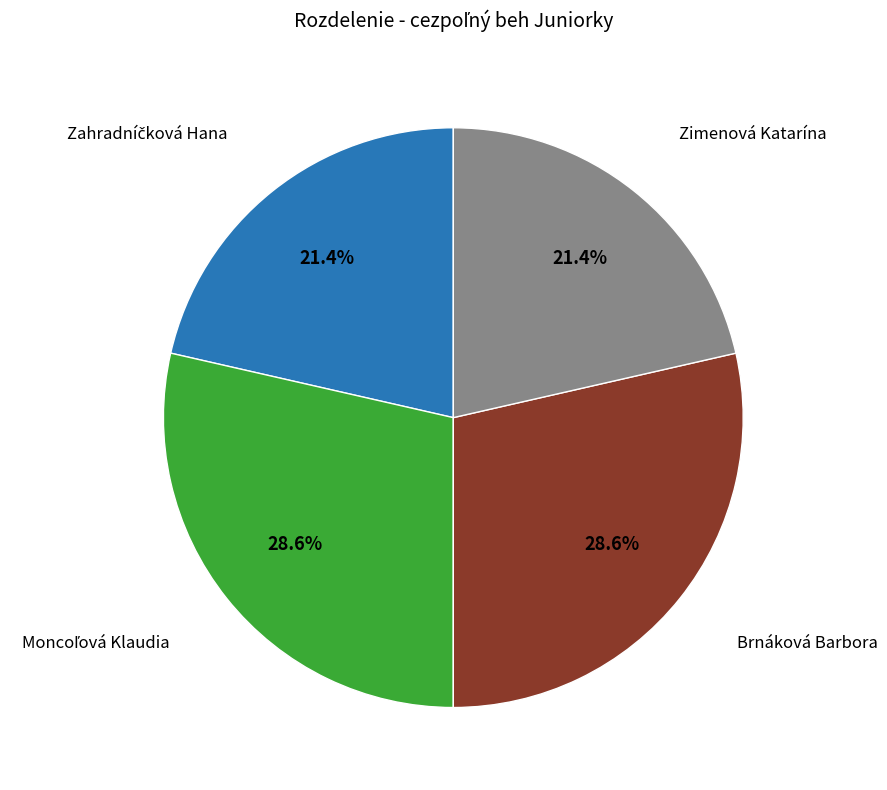

How many segments does this pie chart have?

4